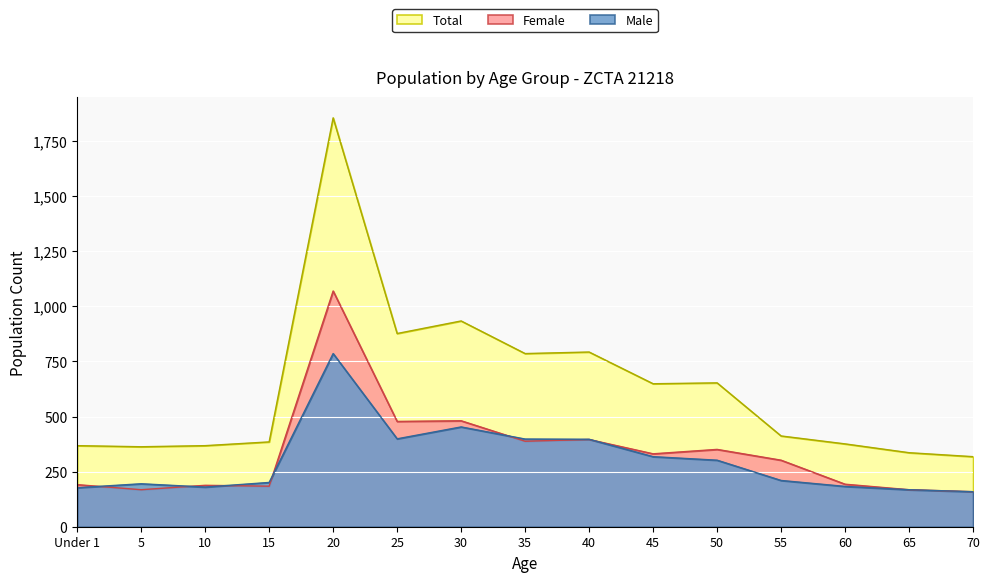

Is the value of Total at 15 greater than the value of Female at 45?

Yes